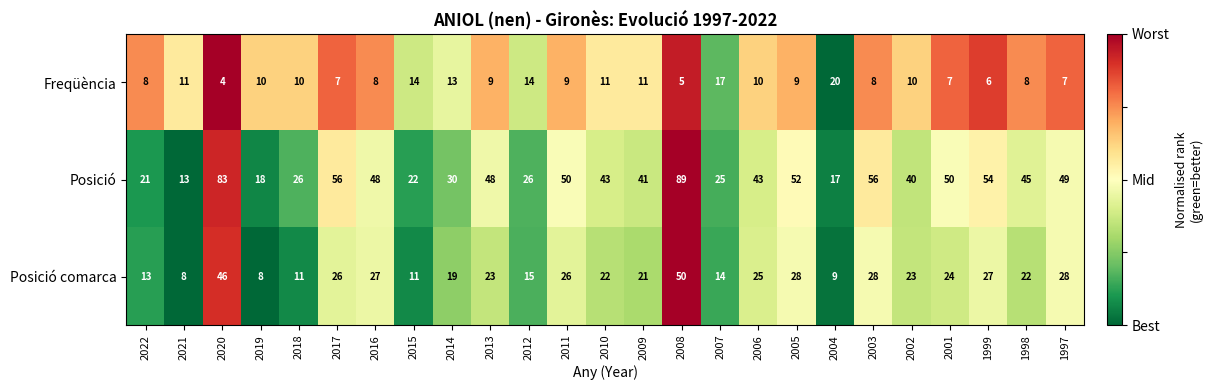

What is the difference between the second highest and second lowest values in the Posició comarca series?

38